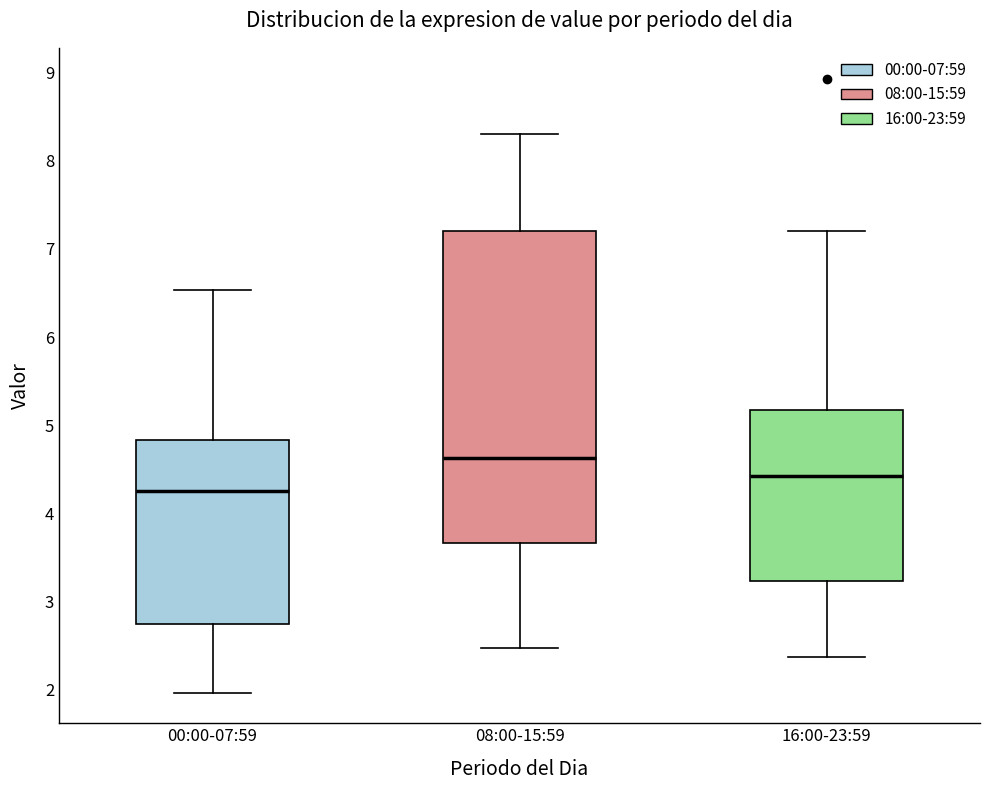

Reading left to right, transcribe this box plot: for each box, give where its median line is, the range the box spans, and where its two whiskers end, as read against the y-axis. The values are not printed on the chart, so give them approximately, as read against the axis.

00:00-07:59: median 4.3, box 2.8 to 4.8, whiskers 2.0 to 6.5
08:00-15:59: median 4.6, box 3.7 to 7.2, whiskers 2.5 to 8.3
16:00-23:59: median 4.4, box 3.2 to 5.2, whiskers 2.4 to 7.2